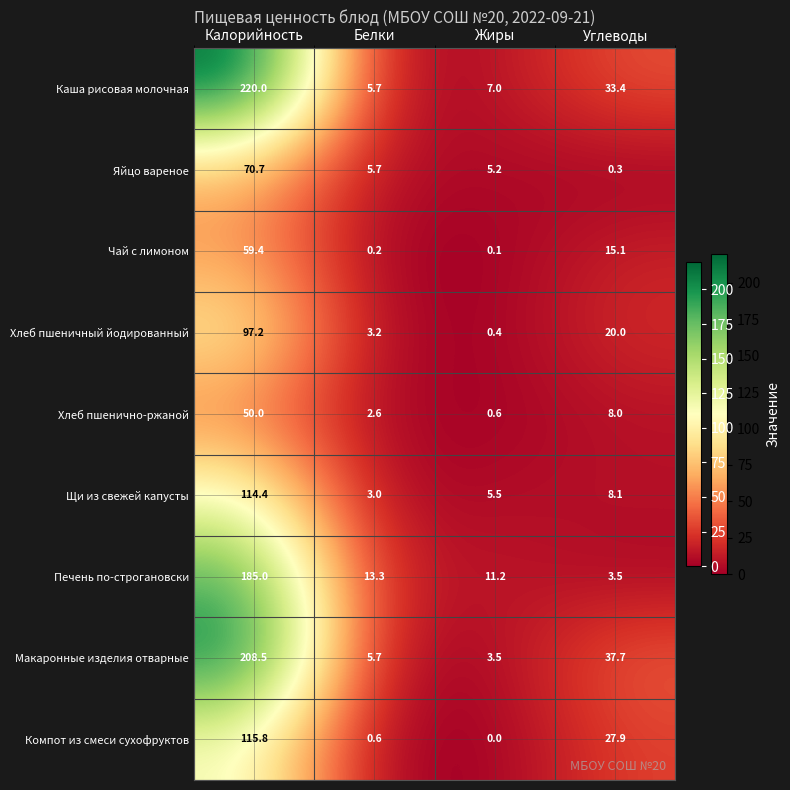

How many categories are shown in the chart?

4